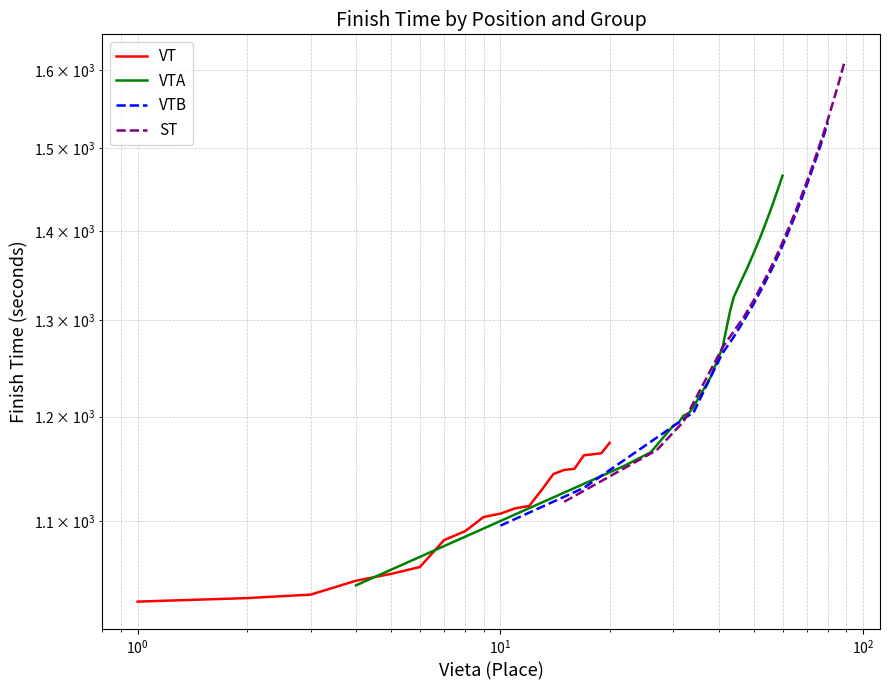

What is the difference between the maximum and second lowest values in the ST series?

445